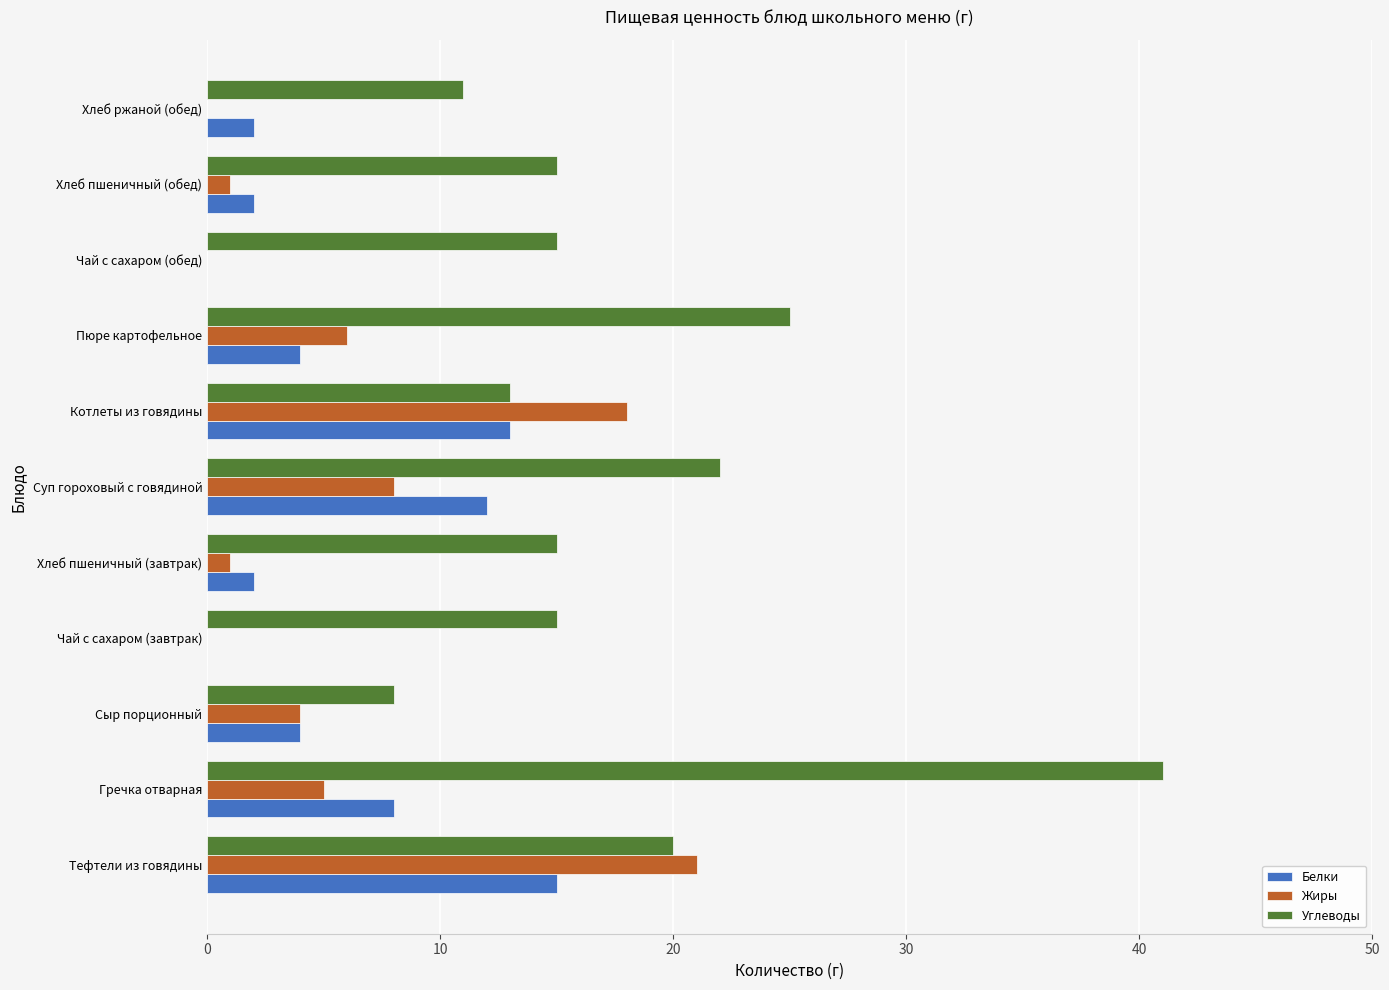

At which category does the chart reach its peak across all series?

Гречка отварная